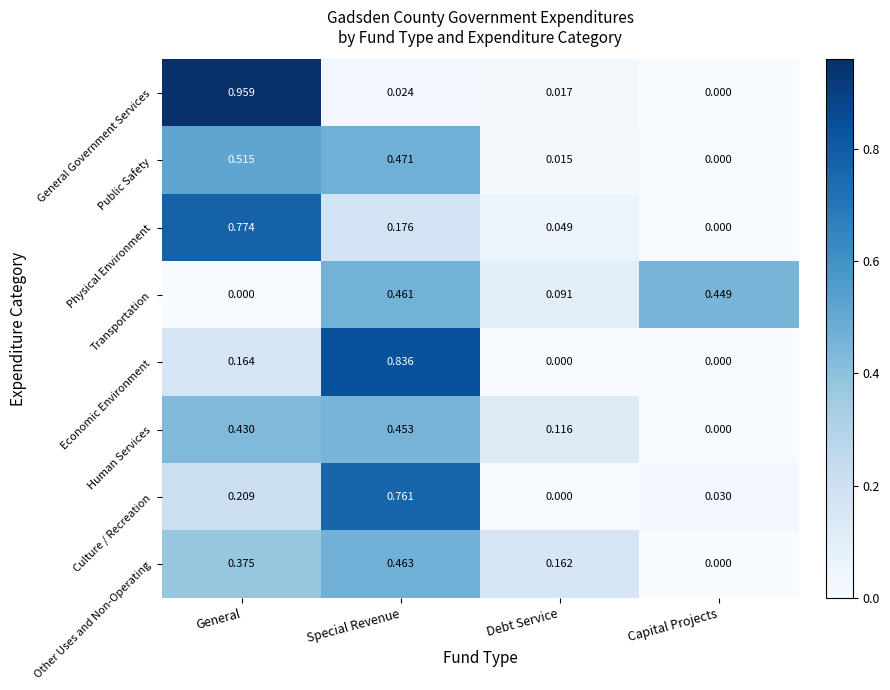

At General, list the series in order from largest to smallest.

General Government Services, Physical Environment, Public Safety, Human Services, Other Uses and Non-Operating, Culture / Recreation, Economic Environment, Transportation